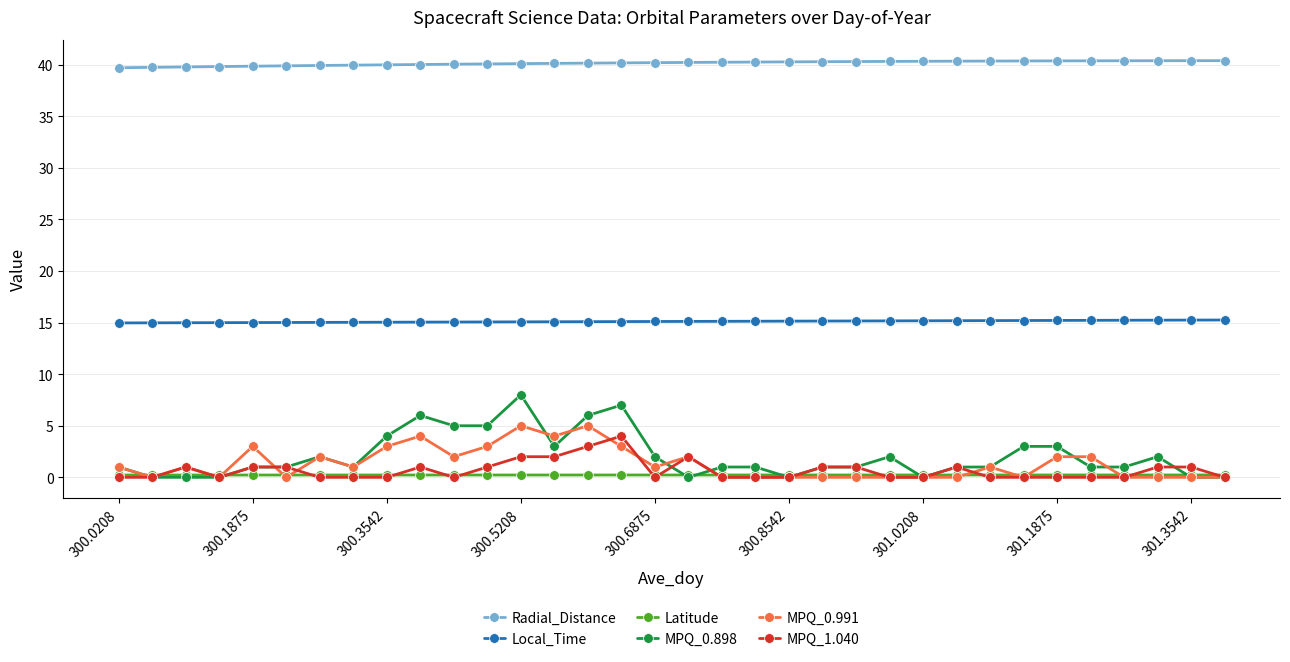

True or false: MPQ_1.040 has more than 2 points higher than both neighbors.

True